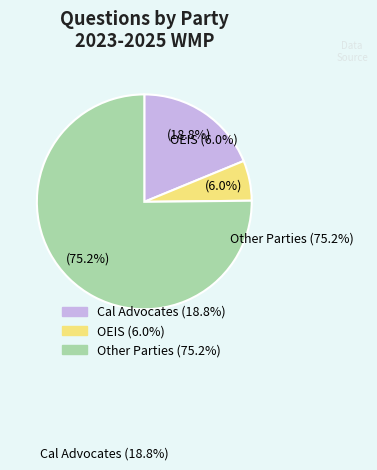

What is the total percentage of Cal Advocates and OEIS?

24.8%